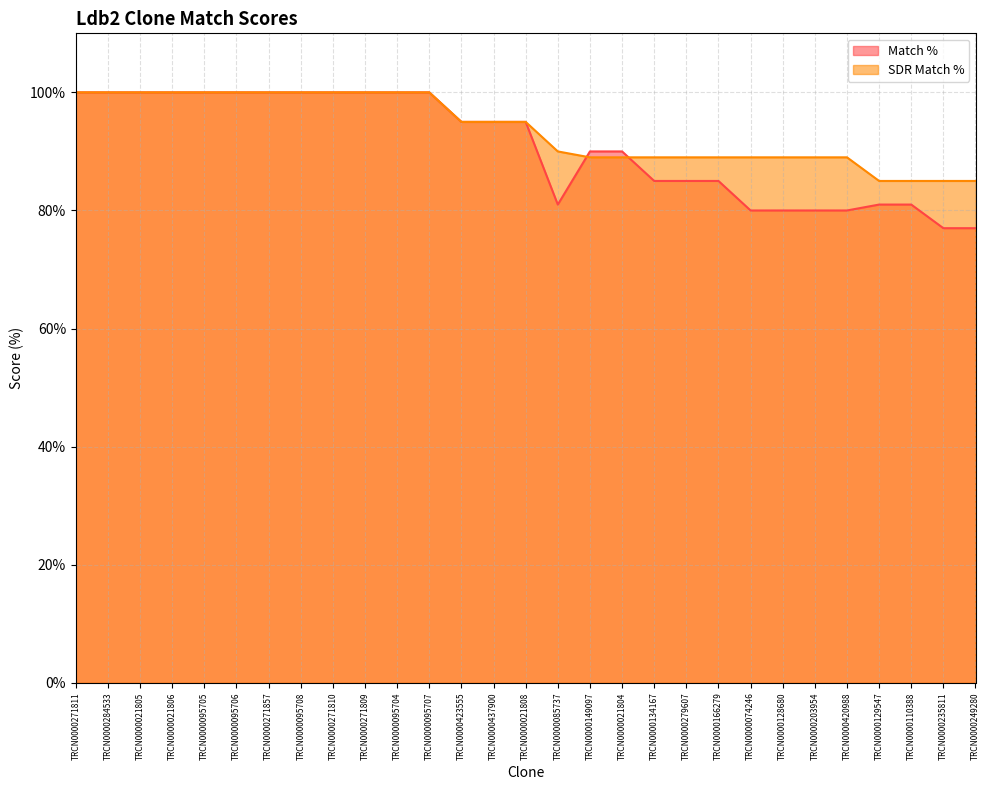

Reading left to right, extract all data points from this chart.

Match %: TRCN0000271811=100	TRCN0000284533=100	TRCN0000021805=100	TRCN0000021806=100	TRCN0000095705=100	TRCN0000095706=100	TRCN0000271857=100	TRCN0000095708=100	TRCN0000271810=100	TRCN0000271809=100	TRCN0000095704=100	TRCN0000095707=100	TRCN0000423555=95	TRCN0000437900=95	TRCN0000021808=95	TRCN0000085737=81	TRCN0000149097=90	TRCN0000021804=90	TRCN0000134167=85	TRCN0000279607=85	TRCN0000166279=85	TRCN0000074246=80	TRCN0000128680=80	TRCN0000203954=80	TRCN0000420988=80	TRCN0000129547=81	TRCN0000110388=81	TRCN0000235811=77	TRCN0000249280=77
SDR Match %: TRCN0000271811=100	TRCN0000284533=100	TRCN0000021805=100	TRCN0000021806=100	TRCN0000095705=100	TRCN0000095706=100	TRCN0000271857=100	TRCN0000095708=100	TRCN0000271810=100	TRCN0000271809=100	TRCN0000095704=100	TRCN0000095707=100	TRCN0000423555=95	TRCN0000437900=95	TRCN0000021808=95	TRCN0000085737=90	TRCN0000149097=89	TRCN0000021804=89	TRCN0000134167=89	TRCN0000279607=89	TRCN0000166279=89	TRCN0000074246=89	TRCN0000128680=89	TRCN0000203954=89	TRCN0000420988=89	TRCN0000129547=85	TRCN0000110388=85	TRCN0000235811=85	TRCN0000249280=85